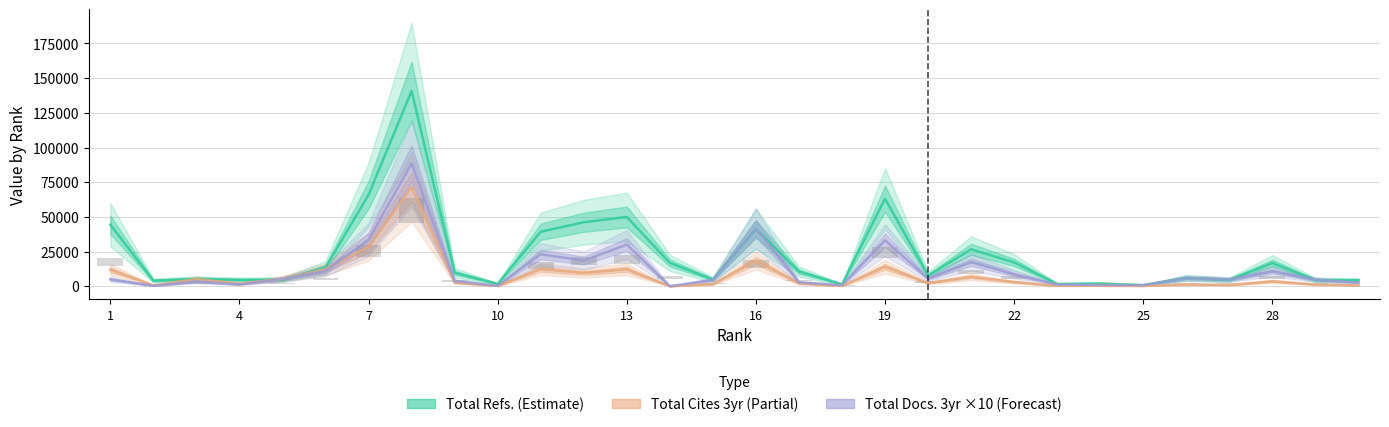

What is the sum of all Total Refs. (Estimate) values?

660966